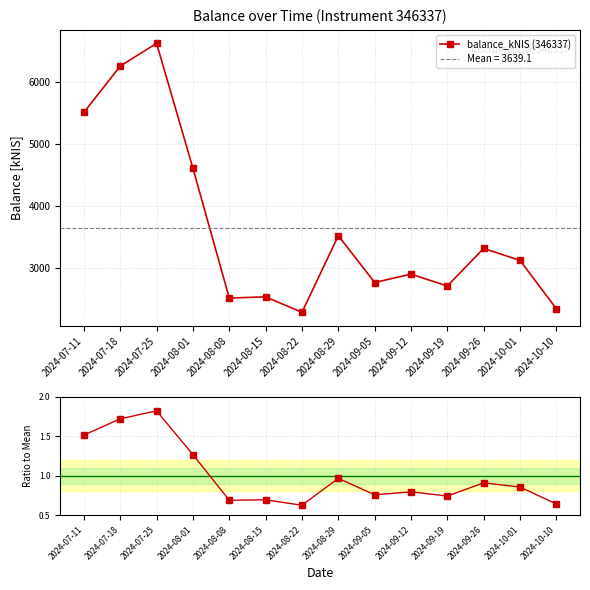

At which category does balance_kNIS (346337) reach its first local peak?

2024-07-25